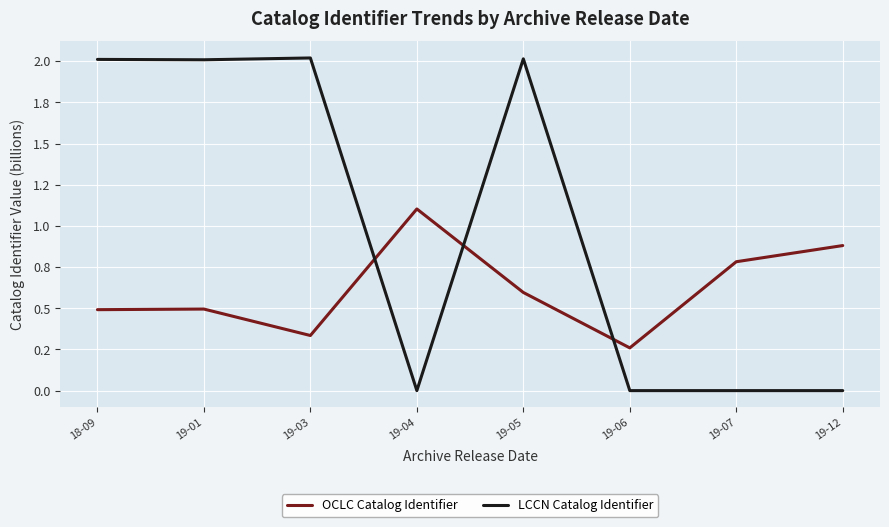

Which series has the largest total across all categories?

LCCN Catalog Identifier